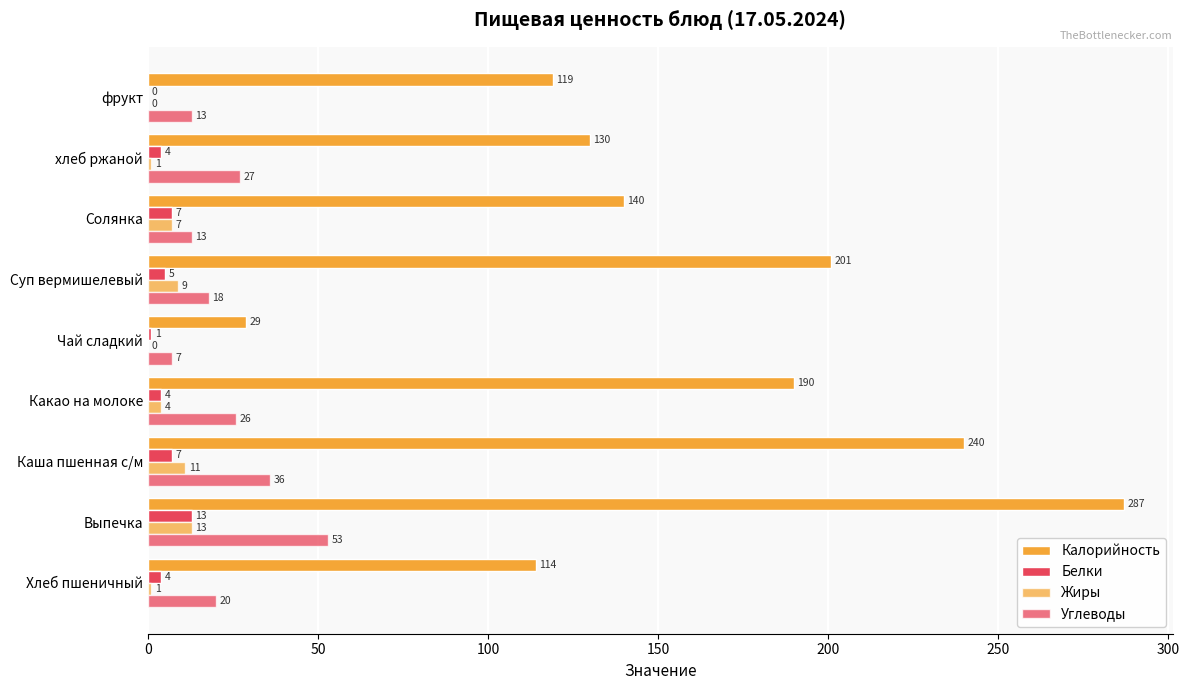

What is the difference between the second highest and second lowest values in the Белки series?

6